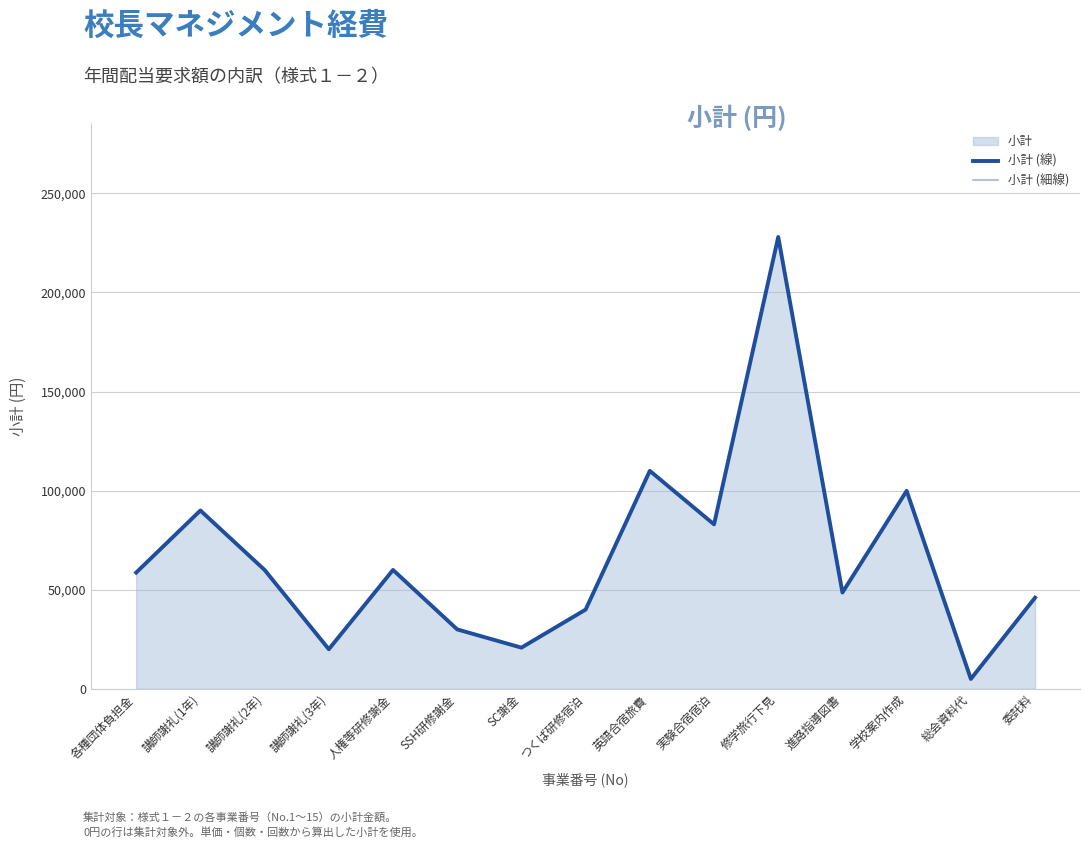

What is the label of the 2nd point from the left?

講師謝礼(1年)